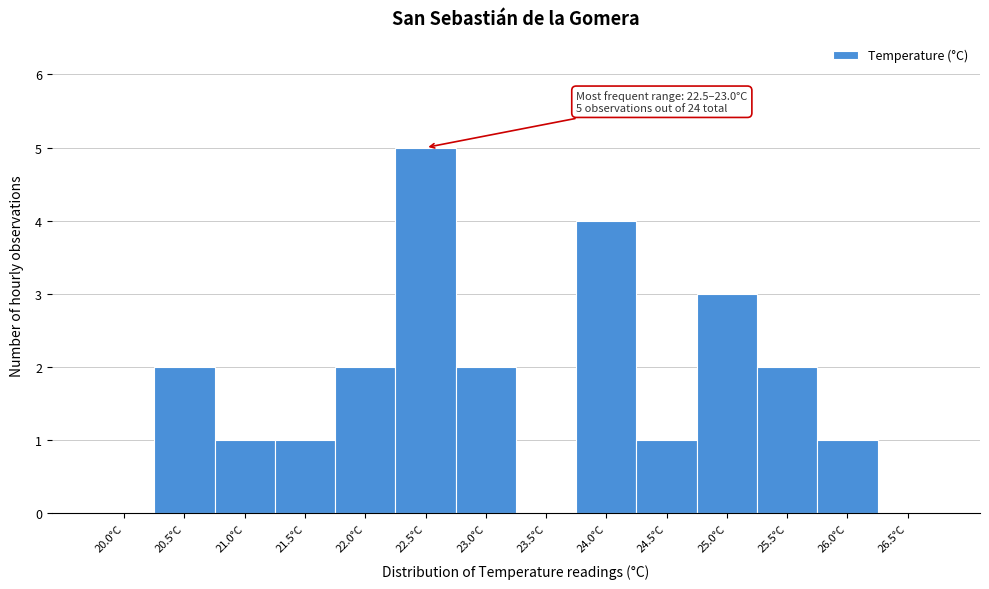

Reading left to right, what are all the values shown in this chart?

20.0°C=0	20.5°C=2	21.0°C=1	21.5°C=1	22.0°C=2	22.5°C=5	23.0°C=2	23.5°C=0	24.0°C=4	24.5°C=1	25.0°C=3	25.5°C=2	26.0°C=1	26.5°C=0